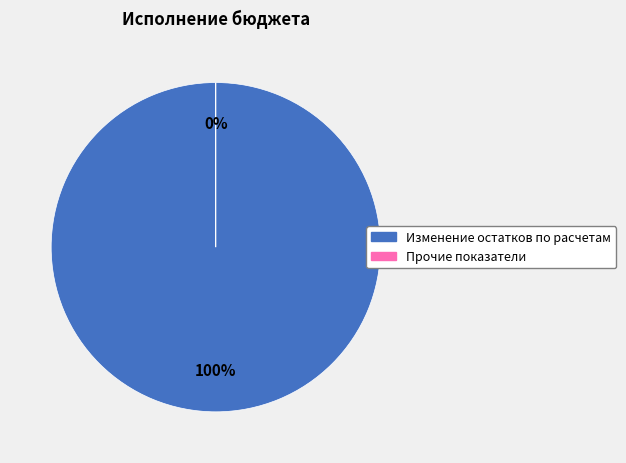

True or false: Изменение остатков по расчетам (стр. 800) accounts for 100% of the total.

True